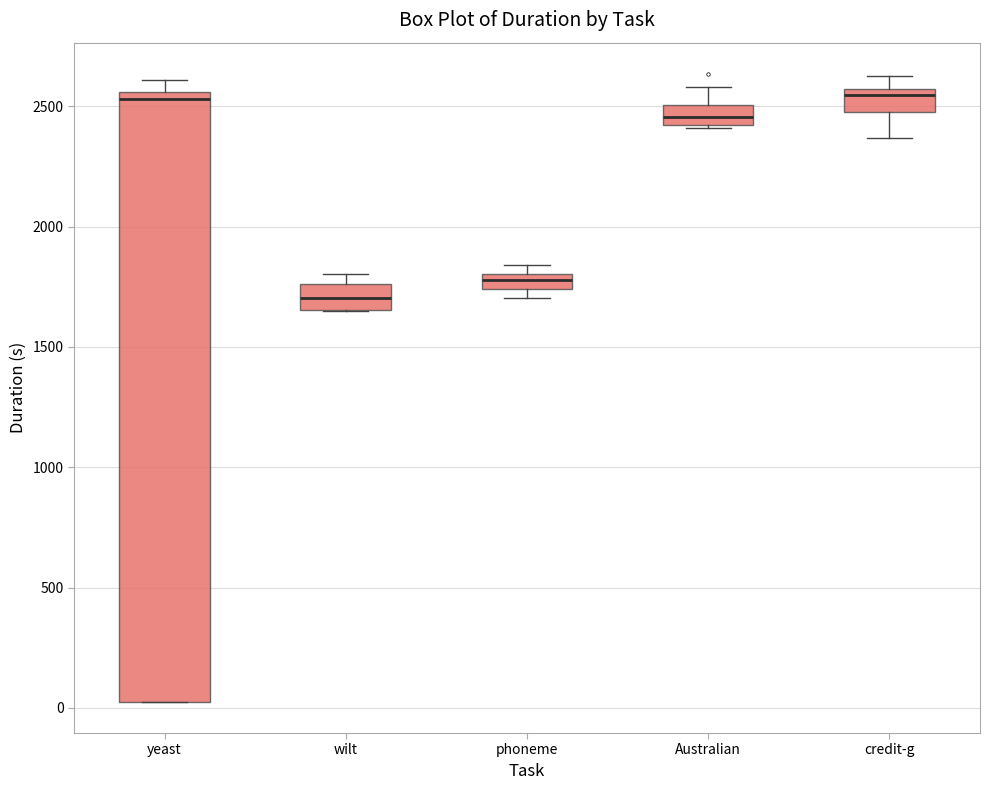

Which box is the tallest, from its lower edge to its upper edge?

yeast